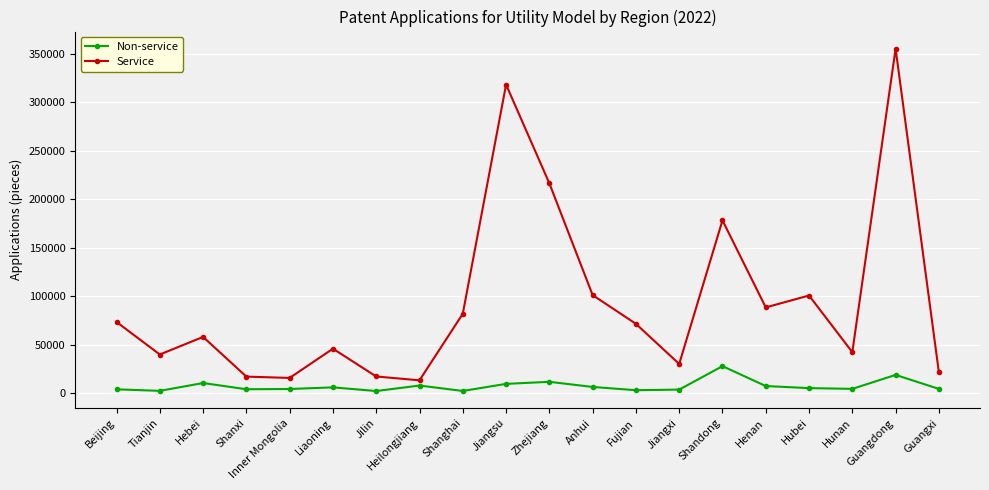

Which series has the largest range (max minus min)?

Service